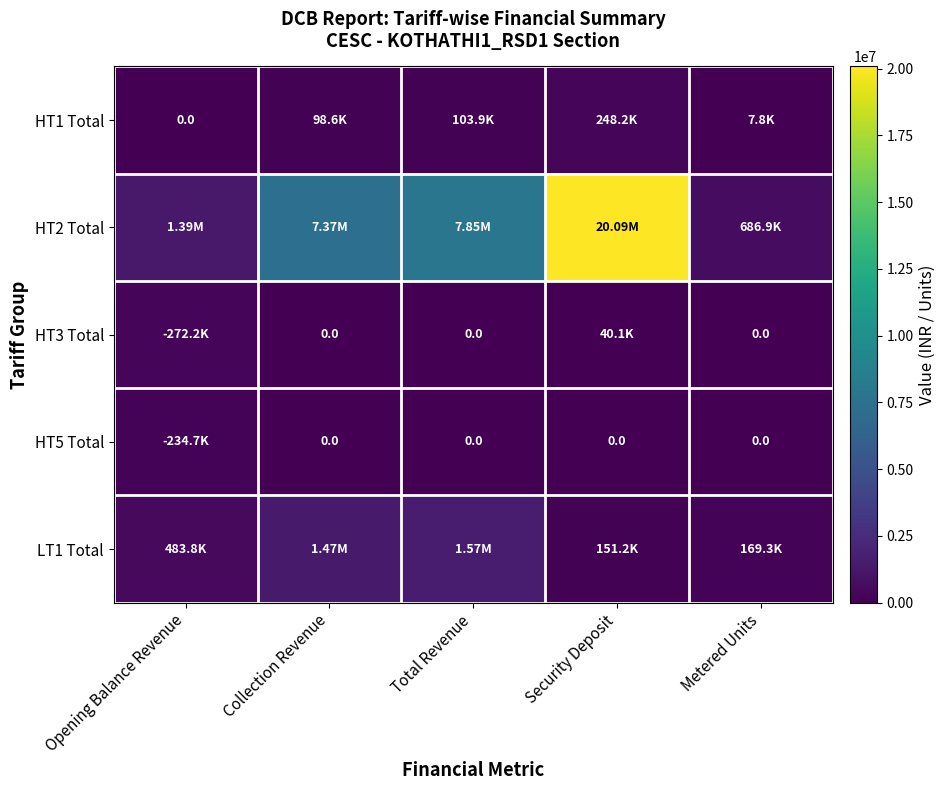

At Security Deposit, list the series in order from largest to smallest.

HT2 Total, HT1 Total, LT1 Total, HT3 Total, HT5 Total